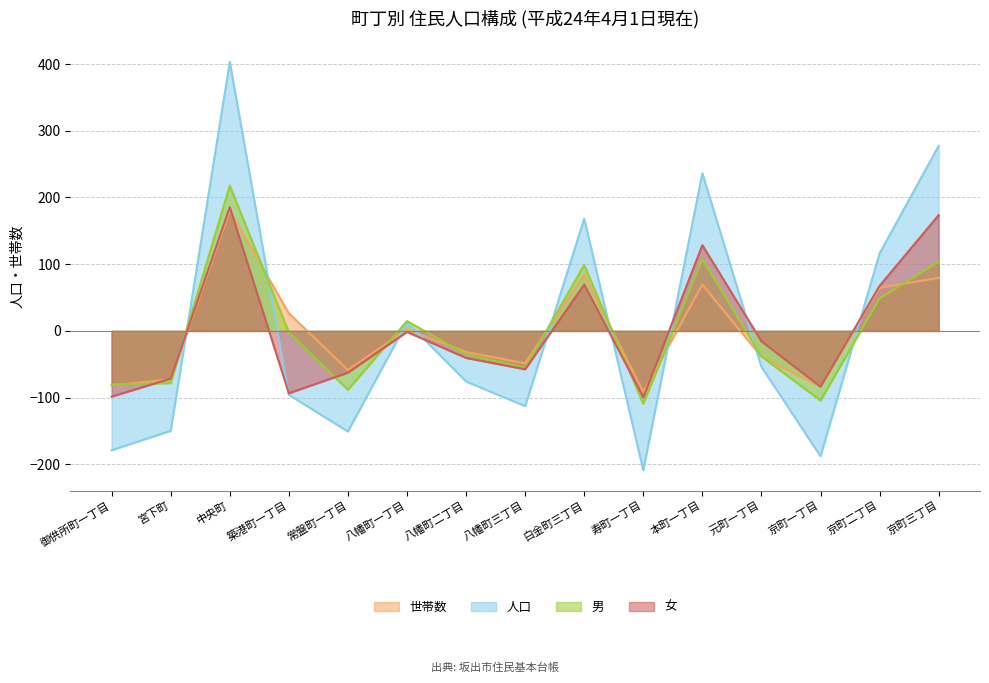

What is the spread (max minus min) of values at 寿町一丁目?

117.2